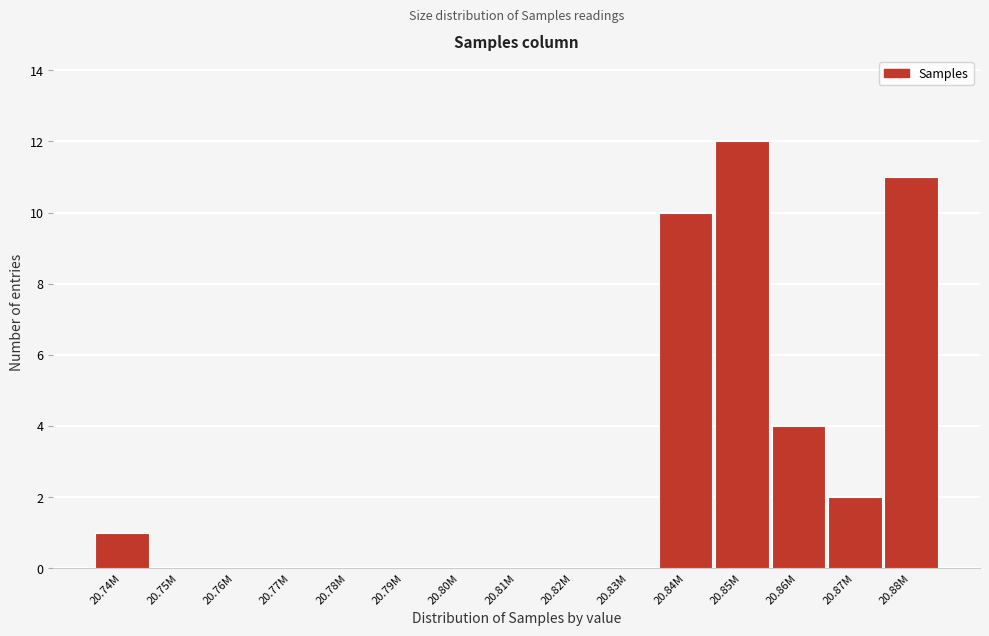

Reading left to right, transcribe all the data shown in this chart.

20.74M=1	20.75M=0	20.76M=0	20.77M=0	20.78M=0	20.79M=0	20.80M=0	20.81M=0	20.82M=0	20.83M=0	20.84M=10	20.85M=12	20.86M=4	20.87M=2	20.88M=11